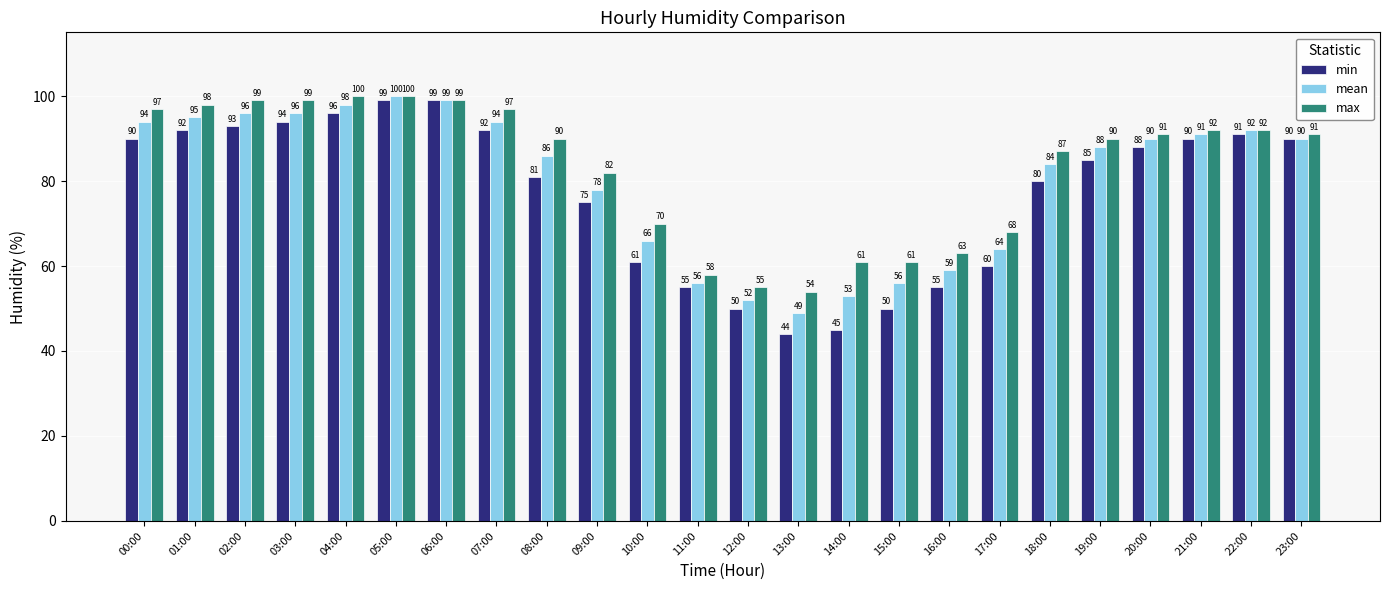

What is the average value of the max series?

83